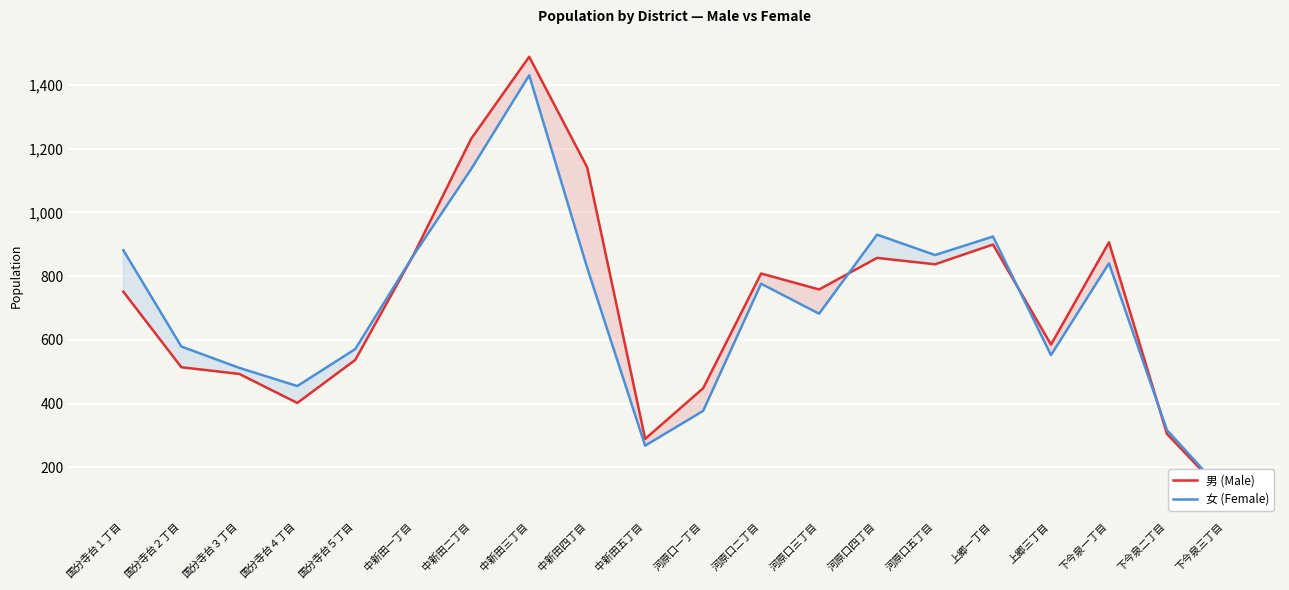

Where do 男 (Male) and 女 (Female) first cross each other?

国分寺台５丁目 and 中新田一丁目